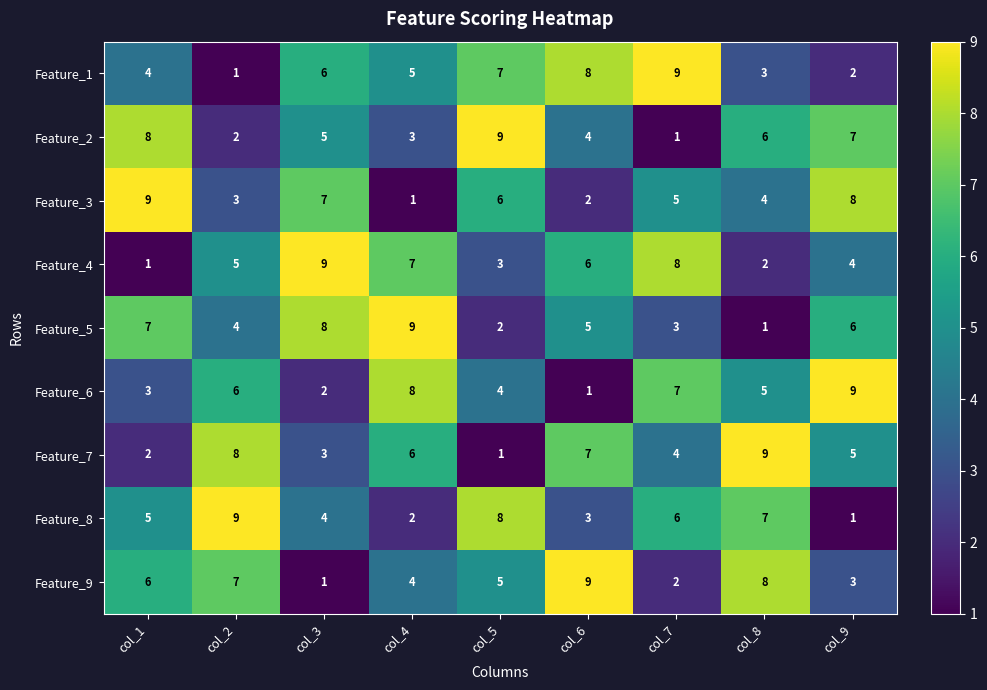

What is the difference between the second highest and minimum values in the Feature_9 series?

7